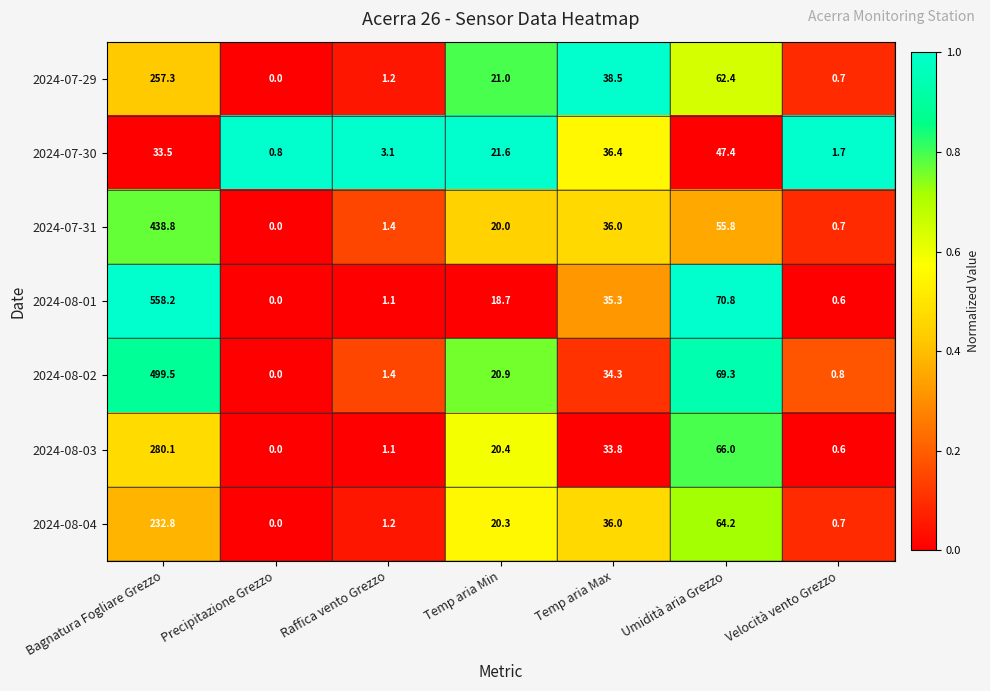

At which label is 2024-08-01 closest to 279?

Umidità aria Grezzo